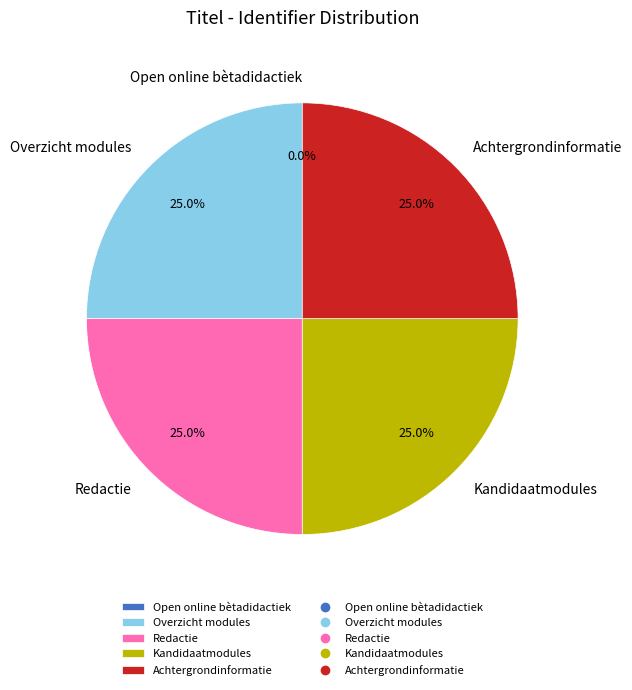

Does any single category account for the majority?

No